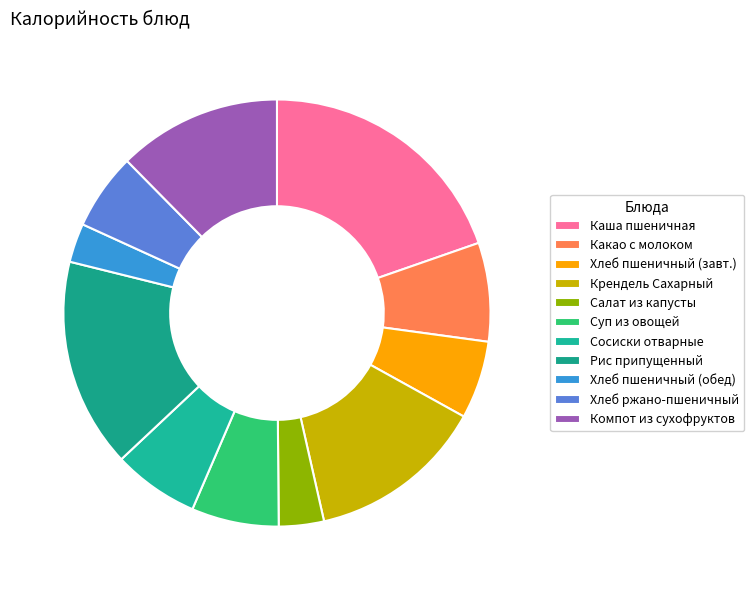

Count the number of slices in the pie.

11